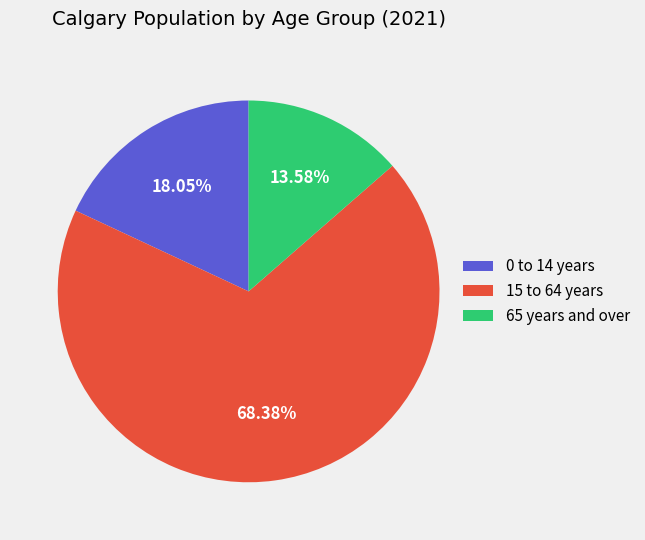

What is the ratio of the value at 15 to 64 years to the value at 65 years and over?

5.0